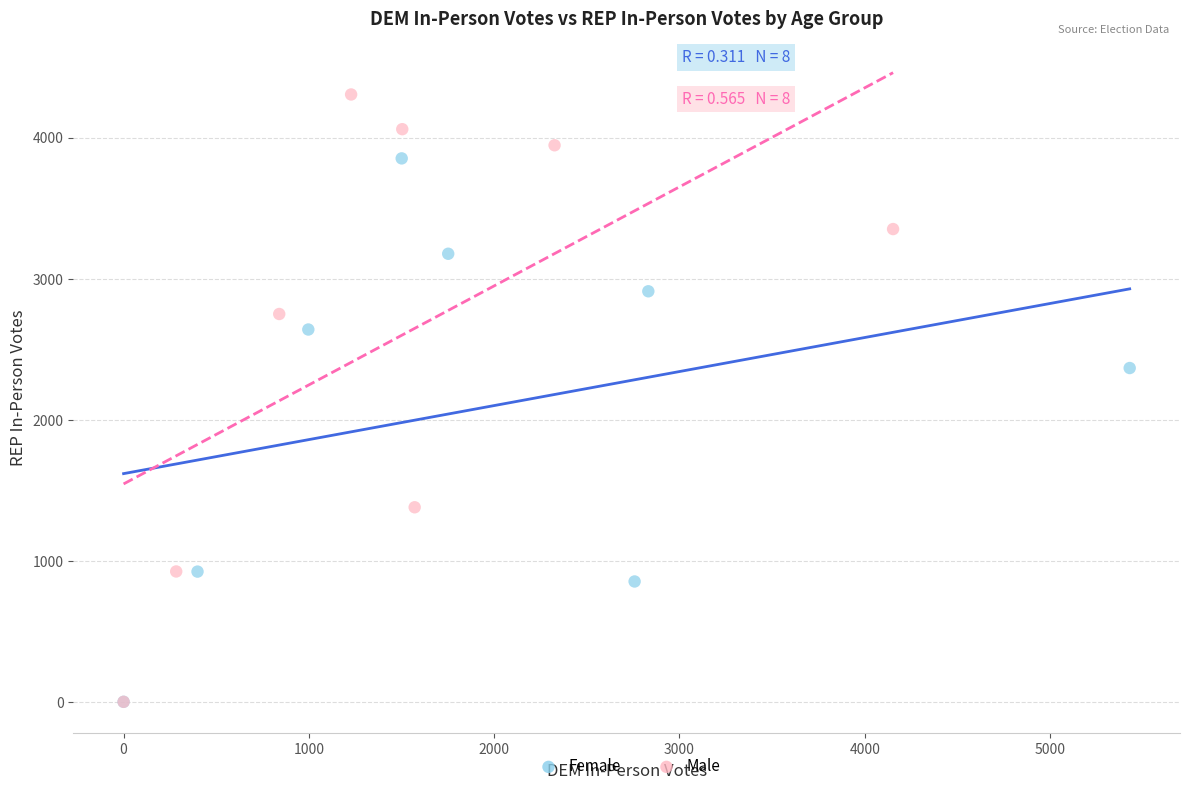

Which series reaches the maximum Y coordinate?

Male